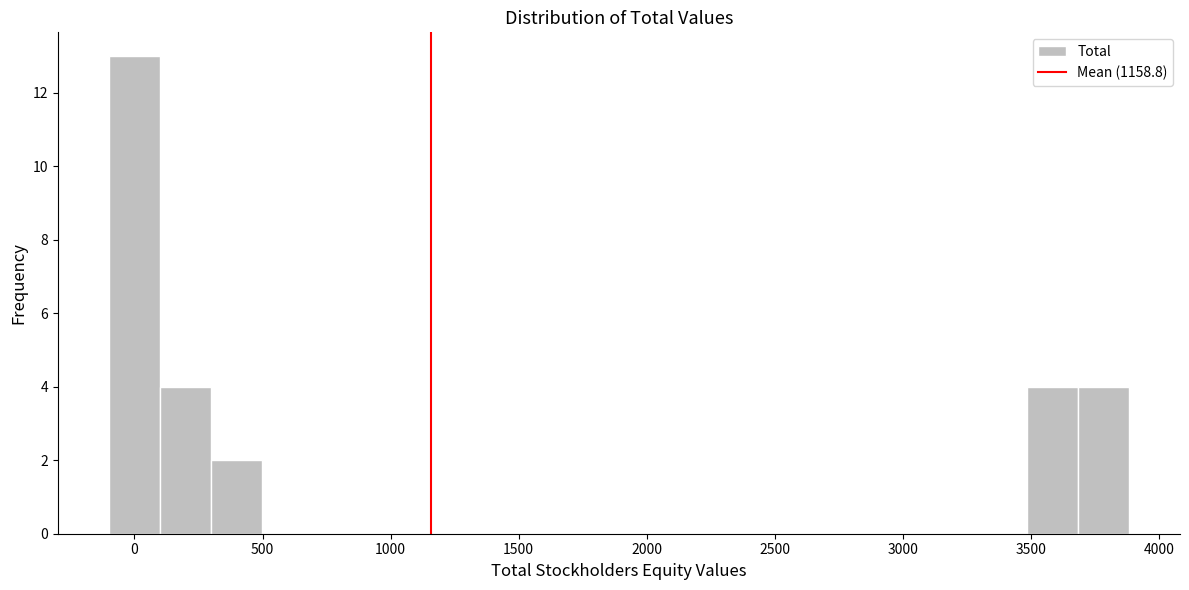

Read against the x-axis, roughly where is the centre of the tallest bar?

0